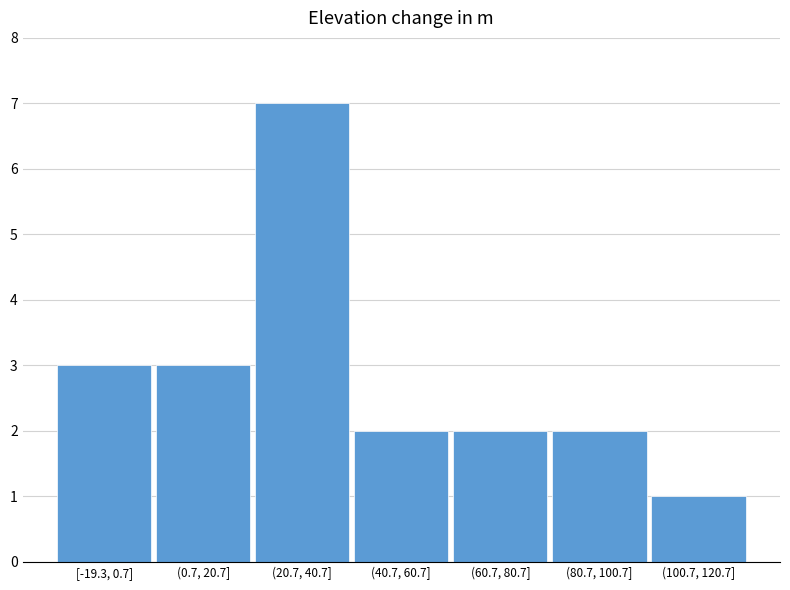

Reading right to left, list all the values displayed in this chart.

(100.7, 120.7]=1	(80.7, 100.7]=2	(60.7, 80.7]=2	(40.7, 60.7]=2	(20.7, 40.7]=7	(0.7, 20.7]=3	[-19.3, 0.7]=3